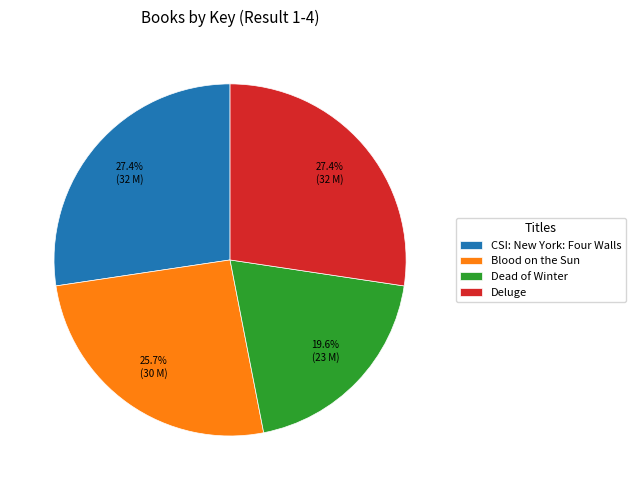

What is the smallest slice in the pie chart?

Dead of Winter